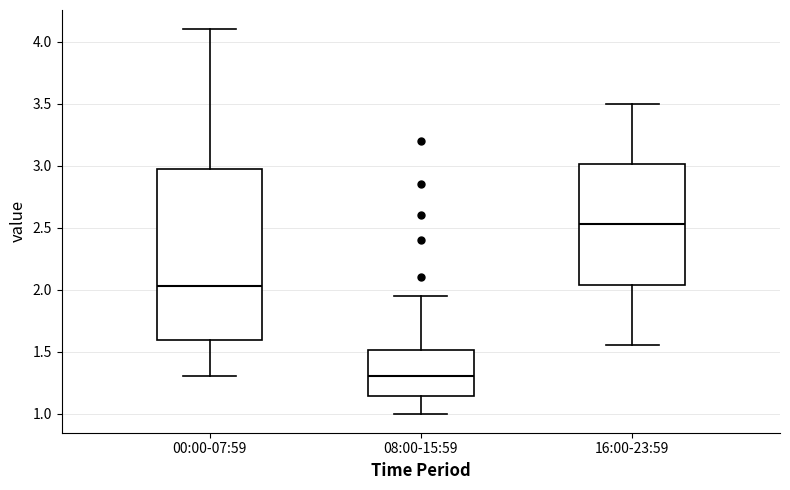

Reading left to right, transcribe this box plot: for each box, give where its median line is, the range the box spans, and where its two whiskers end, as read against the y-axis. The values are not printed on the chart, so give them approximately, as read against the axis.

00:00-07:59: median 2.05, box 1.60 to 2.95, whiskers 1.30 to 4.10
08:00-15:59: median 1.30, box 1.15 to 1.50, whiskers 1.00 to 1.95
16:00-23:59: median 2.55, box 2.05 to 3.00, whiskers 1.55 to 3.50